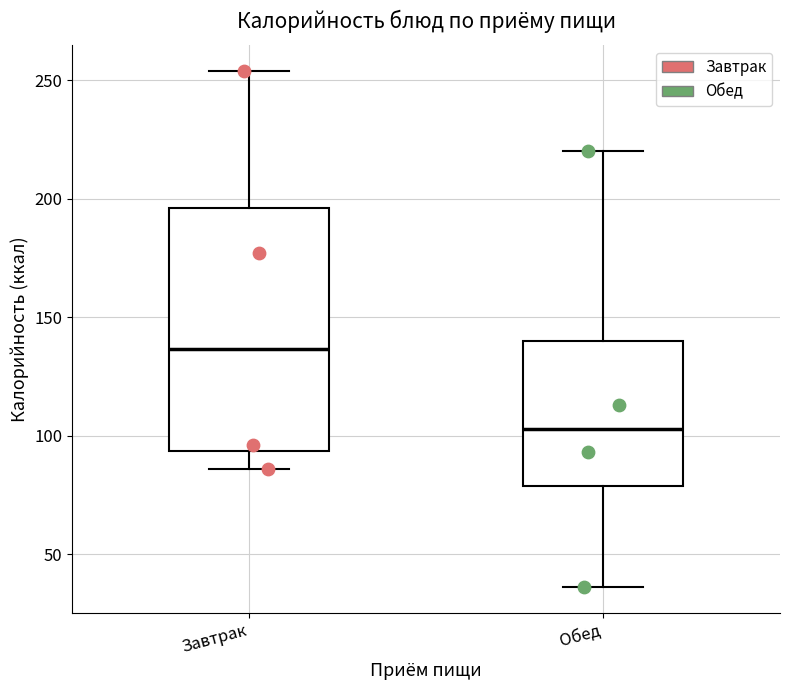

Where does the median line of the box for Обед sit on the y-axis? The values are not printed on the chart, so give them approximately, as read against the axis.

105